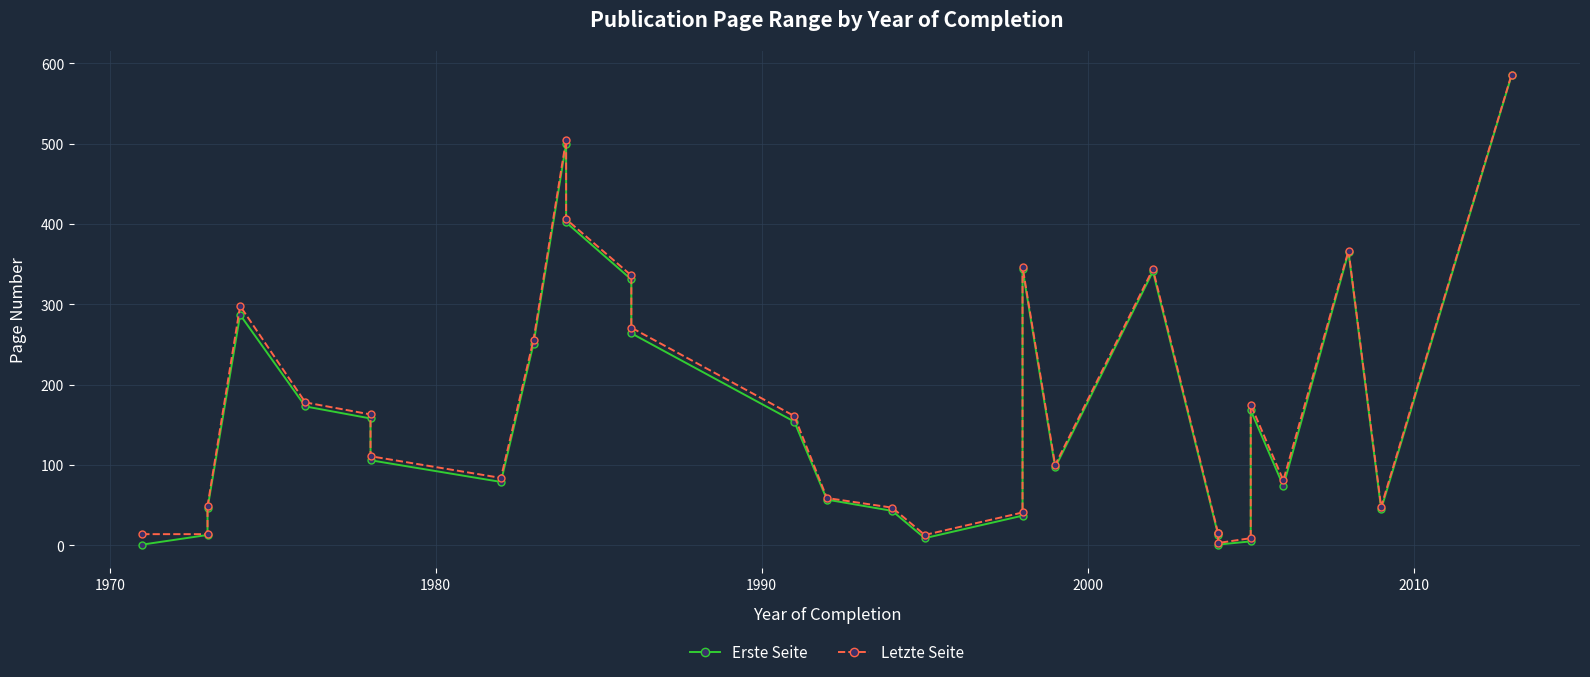

What is the difference between the second highest and minimum values in the Erste Seite series?

499